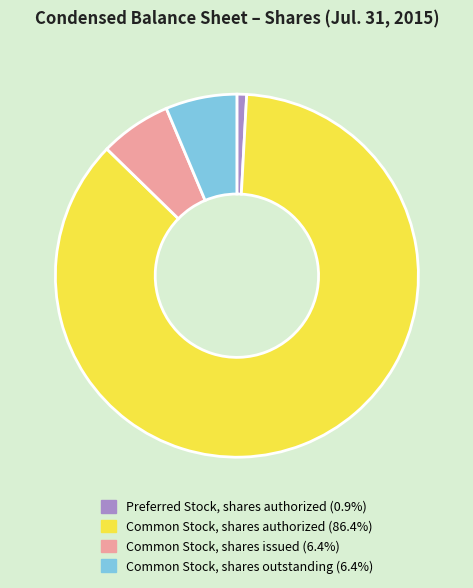

Is there any slice that represents more than half of the pie?

Yes